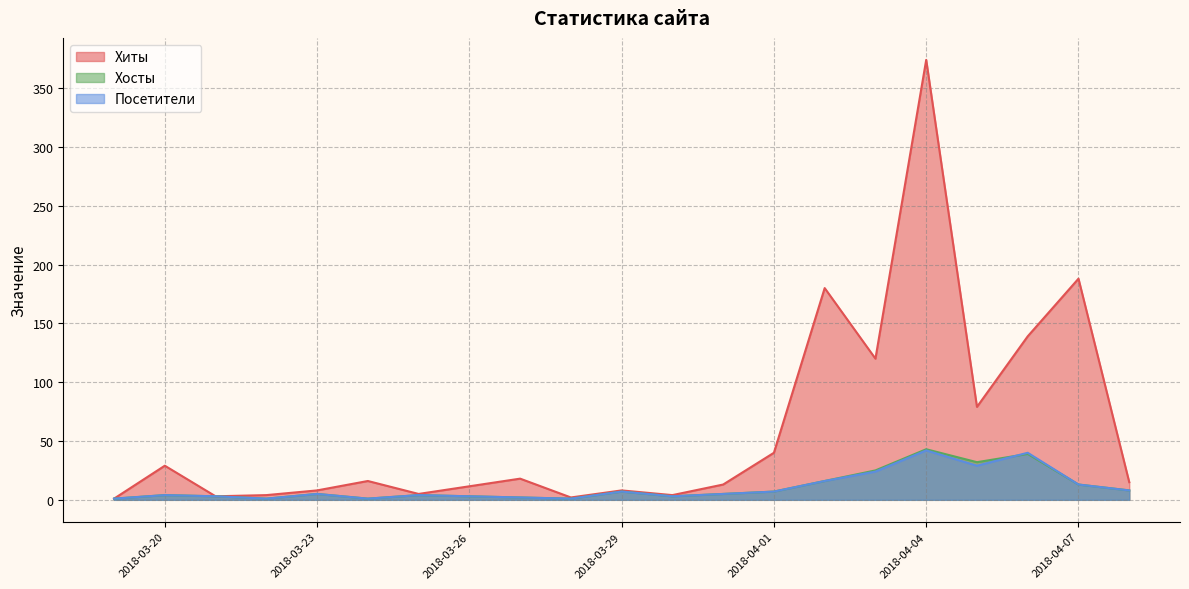

Rank the series at 2018-03-23 from highest to lowest value.

Хиты, Хосты, Посетители